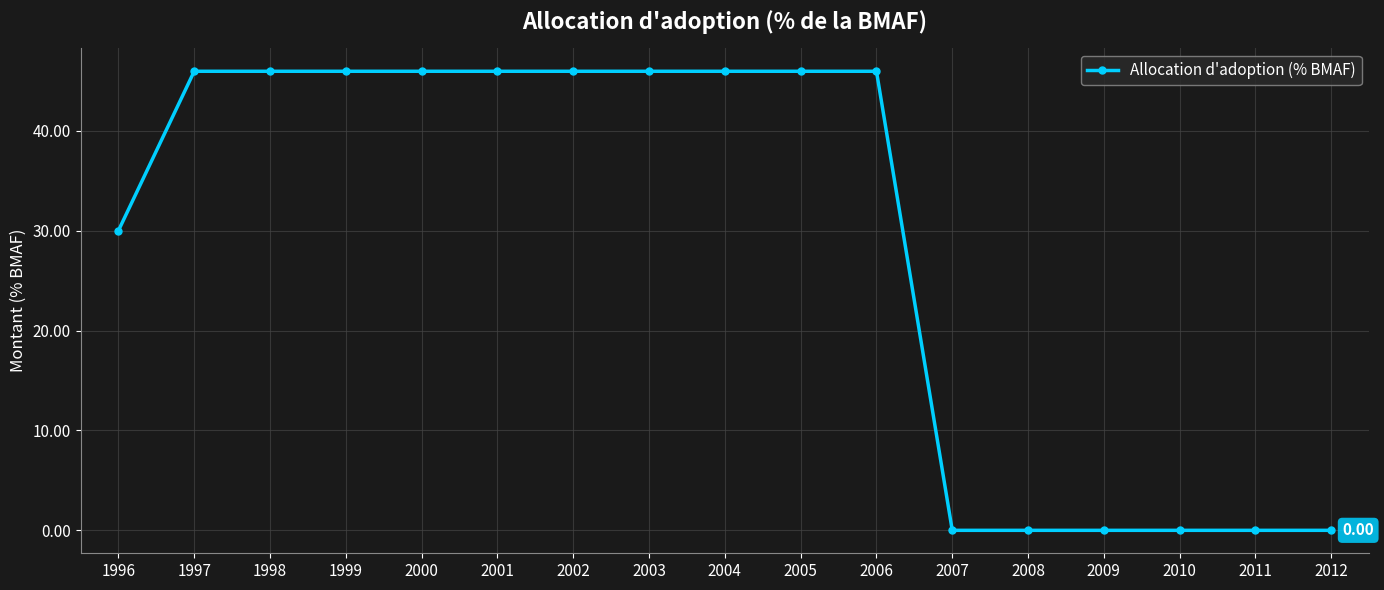

What is the sum of the values at 2009 and 1999?

46.0